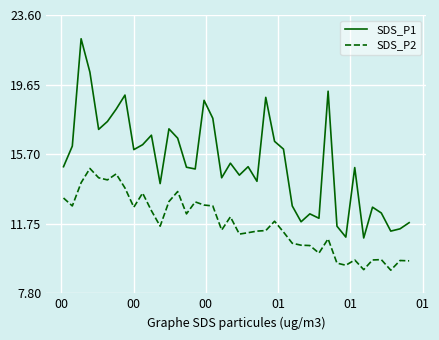

Which series has the widest spread of values?

SDS_P1